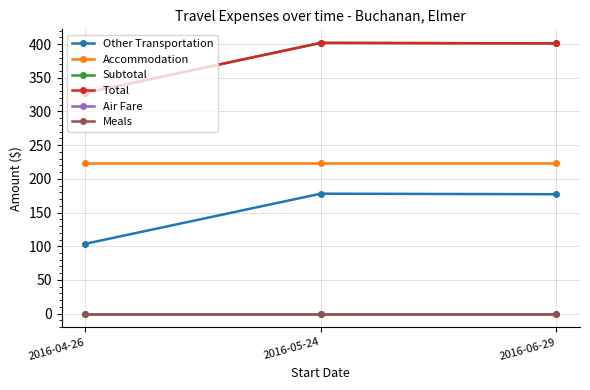

Which label corresponds to the smallest value in the chart?

2016-04-26